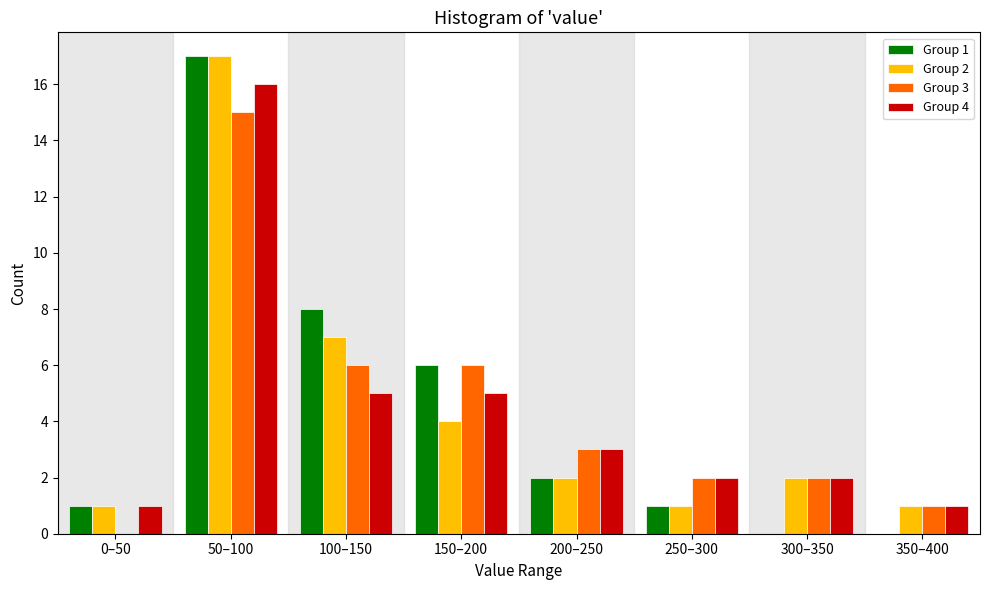

The Group 2 series shows 1 at 250–300. True or false?

True